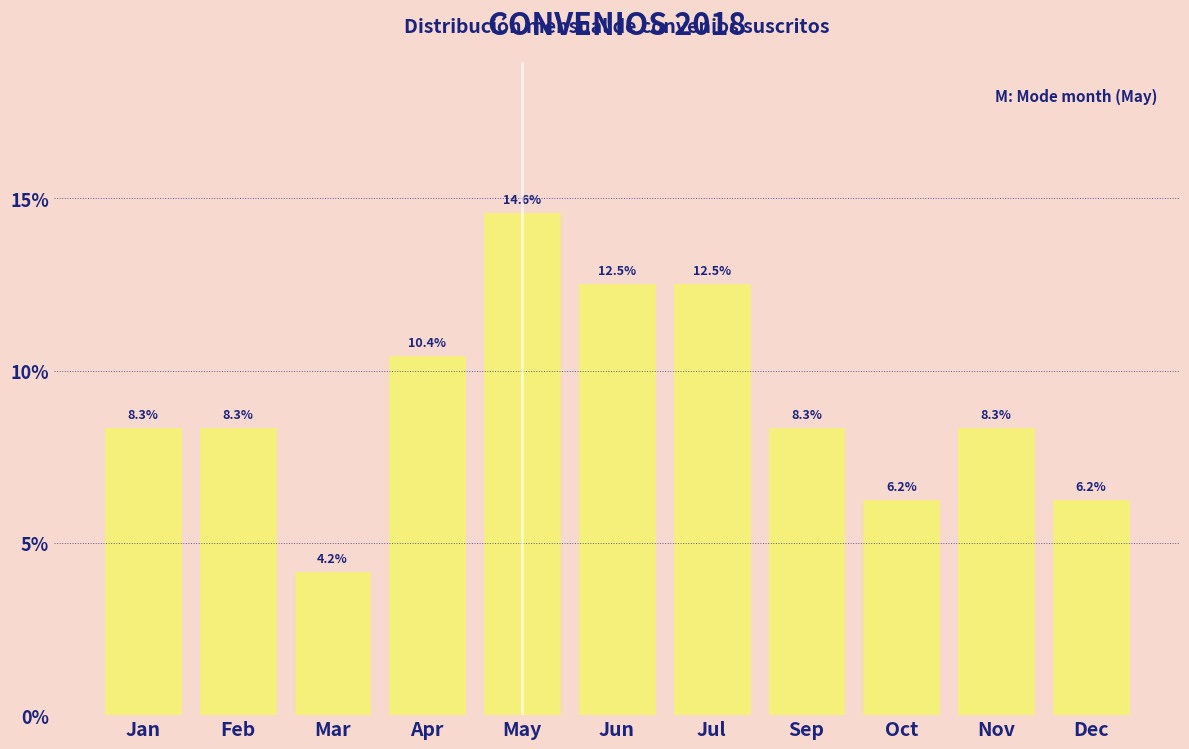

What is the greatest value displayed?

14.6